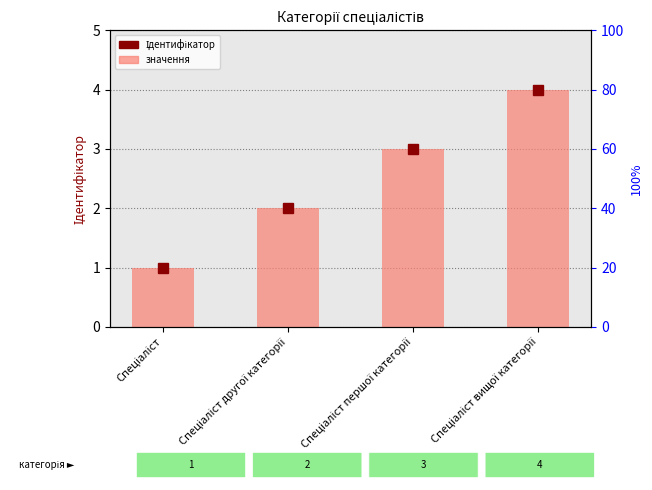

Reading left to right, transcribe all the data shown in this chart.

1	2	3	4